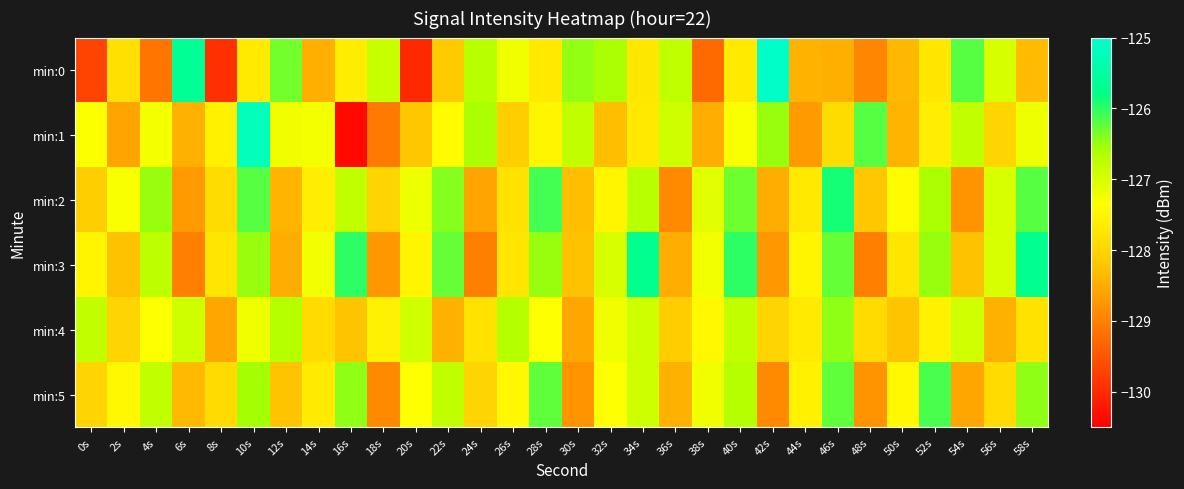

Reading left to right, list all the values displayed in this chart.

min:0: 0s=-129.7	2s=-127.8	4s=-129.1	6s=-125.7	8s=-129.9	10s=-127.7	12s=-126.3	14s=-128.5	16s=-127.6	18s=-126.8	20s=-130.0	22s=-128.1	24s=-126.7	26s=-127.2	28s=-127.7	30s=-126.5	32s=-126.6	34s=-127.7	36s=-126.8	38s=-129.3	40s=-127.7	42s=-125.0	44s=-128.4	46s=-128.5	48s=-128.9	50s=-128.4	52s=-127.7	54s=-126.2	56s=-127.0	58s=-128.3
min:1: 0s=-127.3	2s=-128.6	4s=-127.3	6s=-128.4	8s=-127.6	10s=-125.2	12s=-127.2	14s=-127.3	16s=-130.4	18s=-129.1	20s=-128.2	22s=-127.4	24s=-126.6	26s=-128.1	28s=-127.5	30s=-126.8	32s=-128.3	34s=-127.7	36s=-126.9	38s=-128.5	40s=-127.3	42s=-126.5	44s=-128.7	46s=-127.9	48s=-126.2	50s=-128.4	52s=-127.6	54s=-126.8	56s=-128.0	58s=-127.2
min:2: 0s=-128.1	2s=-127.3	4s=-126.5	6s=-128.7	8s=-127.9	10s=-126.2	12s=-128.4	14s=-127.6	16s=-126.8	18s=-128.0	20s=-127.2	22s=-126.4	24s=-128.6	26s=-127.8	28s=-126.1	30s=-128.3	32s=-127.5	34s=-126.7	36s=-128.9	38s=-127.1	40s=-126.3	42s=-128.5	44s=-127.7	46s=-125.9	48s=-128.2	50s=-127.4	52s=-126.6	54s=-128.8	56s=-127.0	58s=-126.2
min:3: 0s=-127.5	2s=-128.2	4s=-126.8	6s=-129.0	8s=-127.8	10s=-126.5	12s=-128.5	14s=-127.2	16s=-126.0	18s=-128.8	20s=-127.5	22s=-126.2	24s=-129.0	26s=-127.8	28s=-126.5	30s=-128.2	32s=-127.0	34s=-125.8	36s=-128.5	38s=-127.2	40s=-126.0	42s=-128.8	44s=-127.5	46s=-126.2	48s=-129.0	50s=-127.8	52s=-126.5	54s=-128.2	56s=-127.0	58s=-125.8
min:4: 0s=-126.8	2s=-128.0	4s=-127.3	6s=-126.9	8s=-128.6	10s=-127.2	12s=-126.7	14s=-127.9	16s=-128.2	18s=-127.6	20s=-126.9	22s=-128.5	24s=-127.8	26s=-126.7	28s=-127.3	30s=-128.6	32s=-127.2	34s=-126.9	36s=-128.1	38s=-127.5	40s=-126.8	42s=-128.0	44s=-127.7	46s=-126.5	48s=-127.9	50s=-128.2	52s=-127.6	54s=-126.9	56s=-128.5	58s=-127.8
min:5: 0s=-128.0	2s=-127.5	4s=-126.8	6s=-128.3	8s=-127.9	10s=-126.6	12s=-128.2	14s=-127.7	16s=-126.5	18s=-128.9	20s=-127.3	22s=-126.8	24s=-128.0	26s=-127.5	28s=-126.2	30s=-128.8	32s=-127.3	34s=-126.9	36s=-128.5	38s=-127.2	40s=-126.7	42s=-128.9	44s=-127.6	46s=-126.2	48s=-128.8	50s=-127.5	52s=-126.1	54s=-128.6	56s=-127.9	58s=-126.5